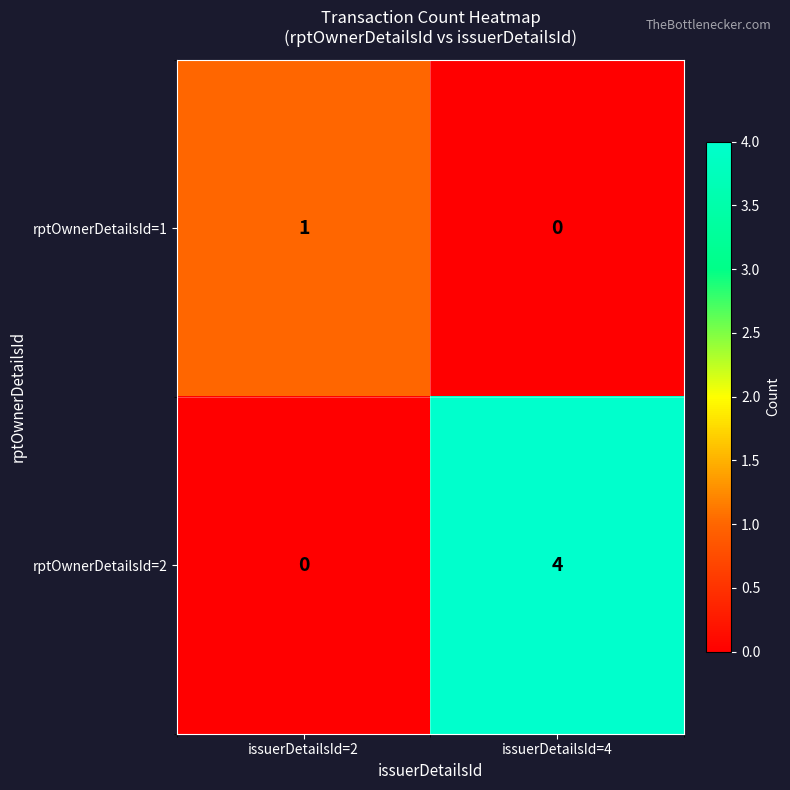

Reading left to right, transcribe all the data shown in this chart.

rptOwnerDetailsId=1: 1	0
rptOwnerDetailsId=2: 0	4